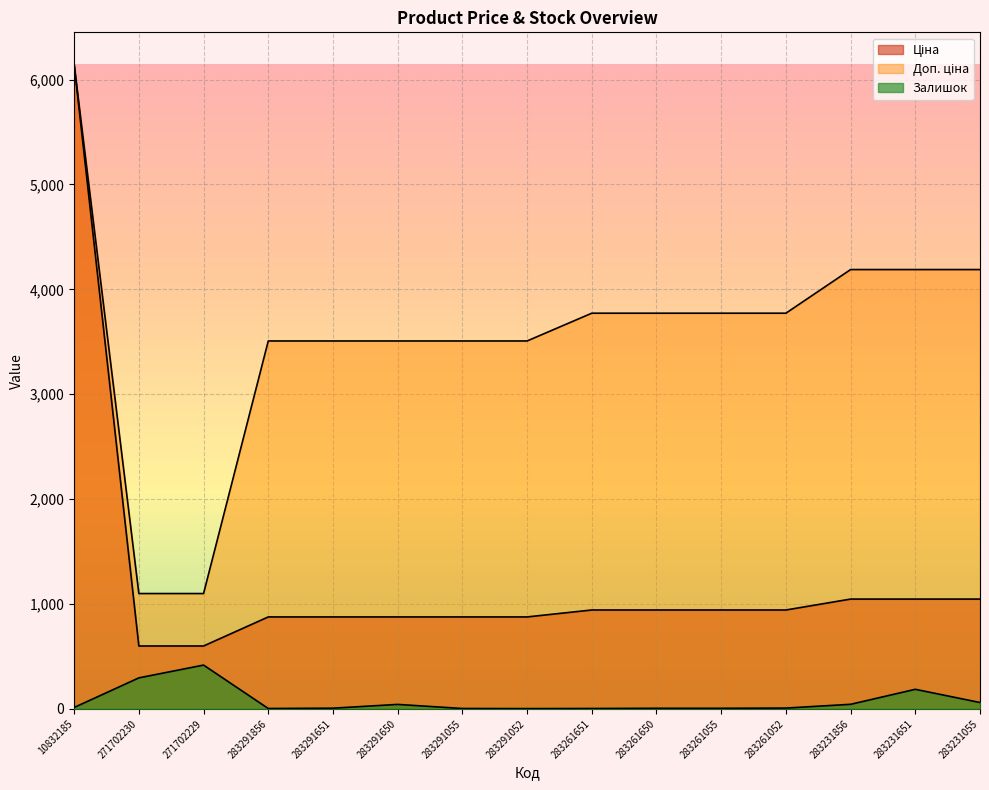

What is the difference between the maximum and second lowest values in the Доп. ціна series?

5043.2